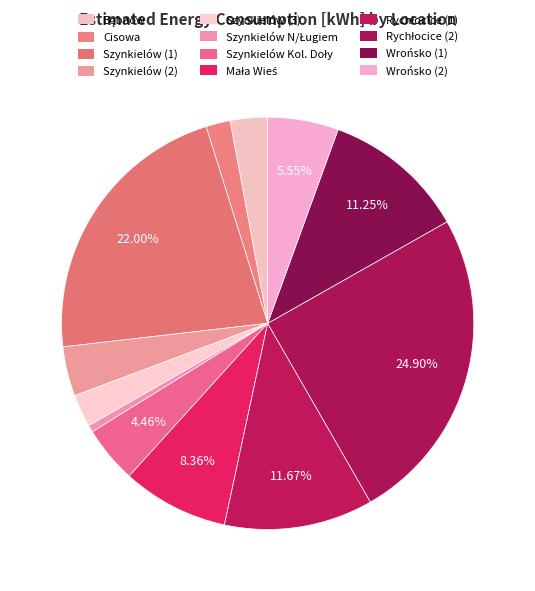

How many segments does this pie chart have?

12